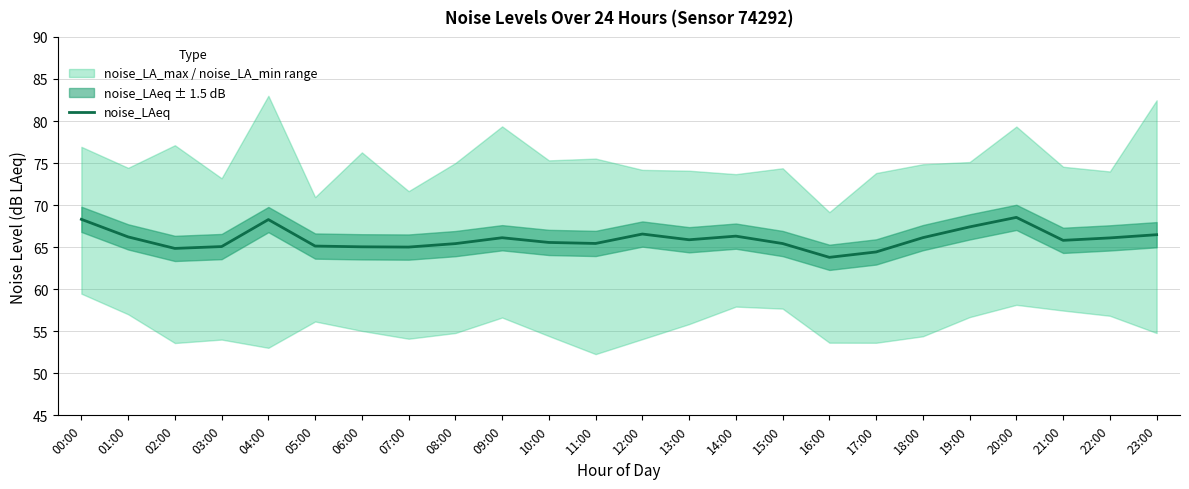

What is the label of the 15th point from the right?

09:00